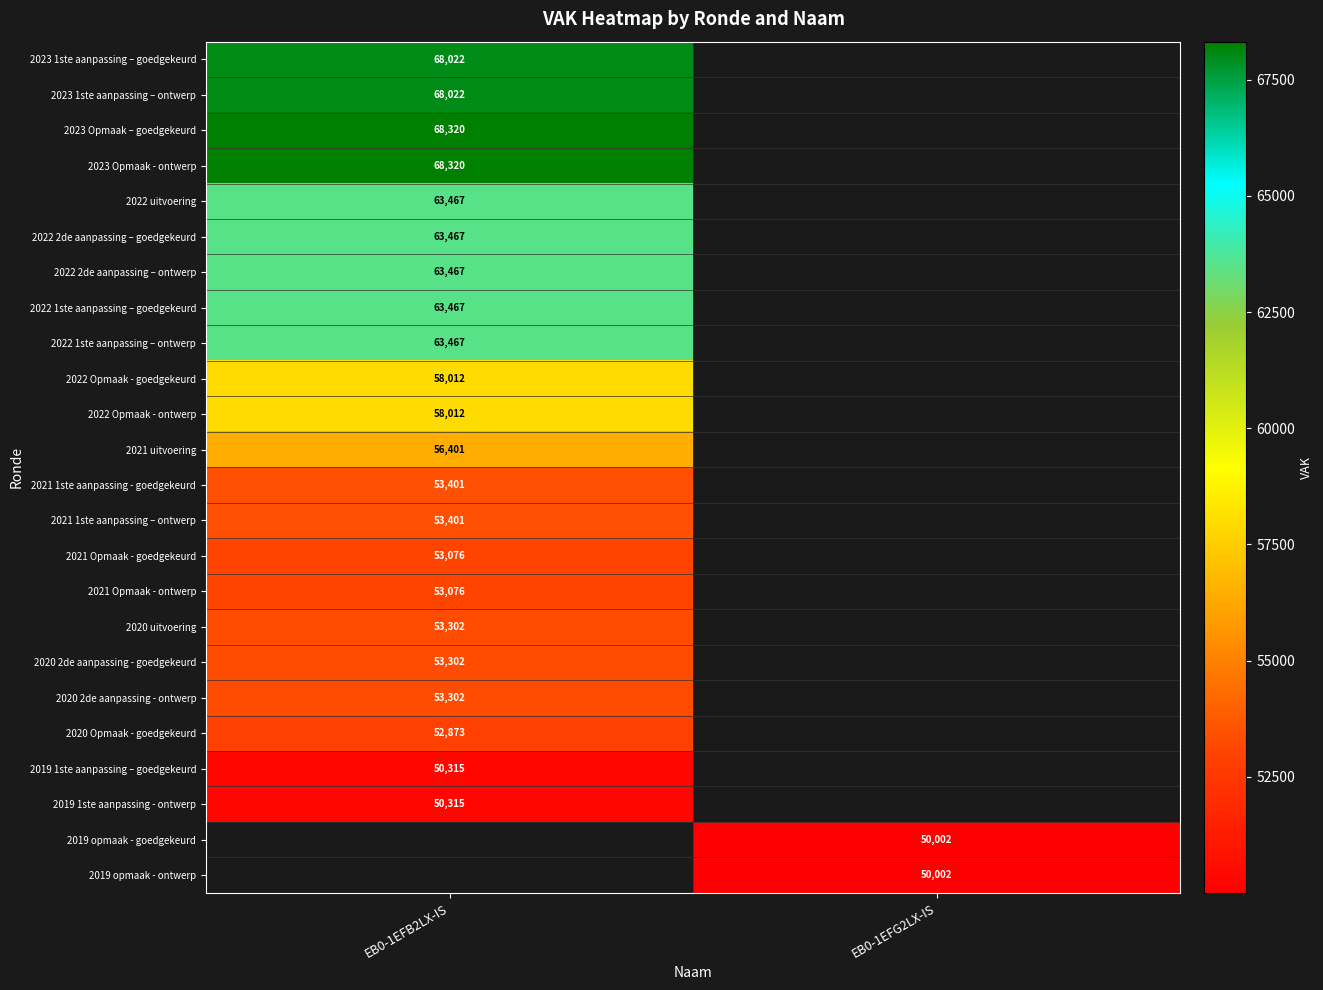

The value of 2021 Opmaak - goedgekeurd at EB0-1EFB2LX-IS is 53076. True or false?

True